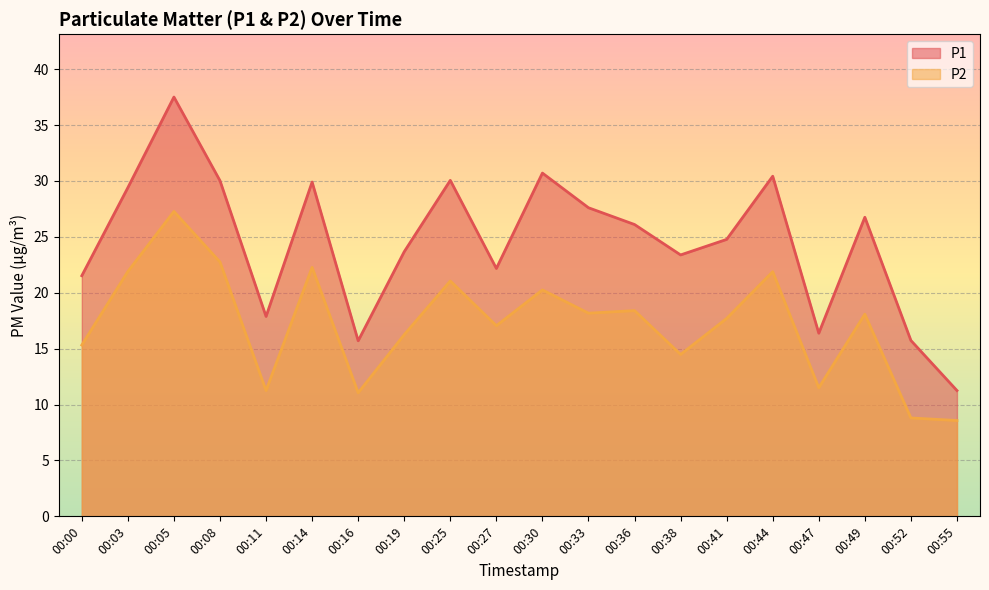

What is the value of the P1 point at the 12th from the left?

27.6